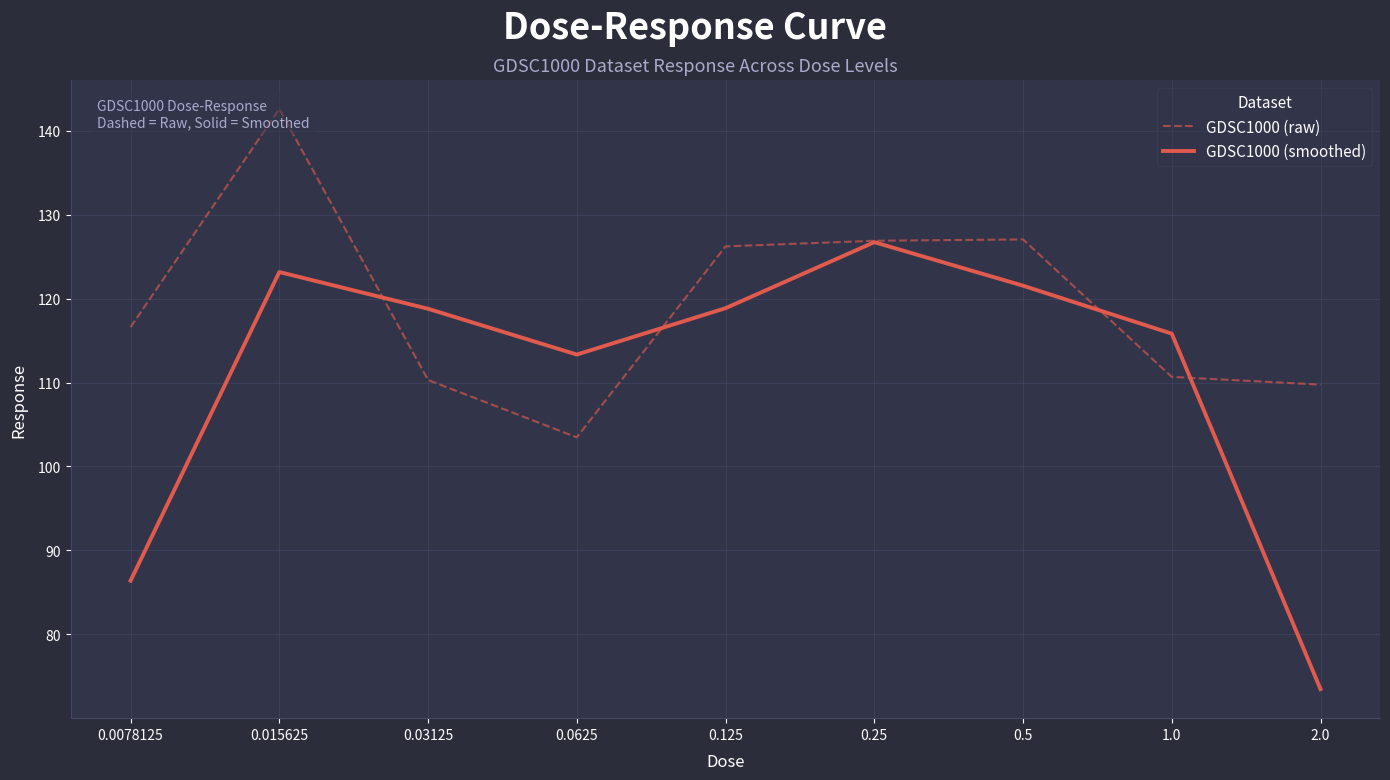

Reading right to left, transcribe all the data shown in this chart.

GDSC1000 (raw): 109.8	110.7	127.0	126.9	126.2	103.5	110.3	142.6	116.6
GDSC1000 (smoothed): 73.5	115.8	121.5	126.7	118.9	113.3	118.8	123.2	86.4